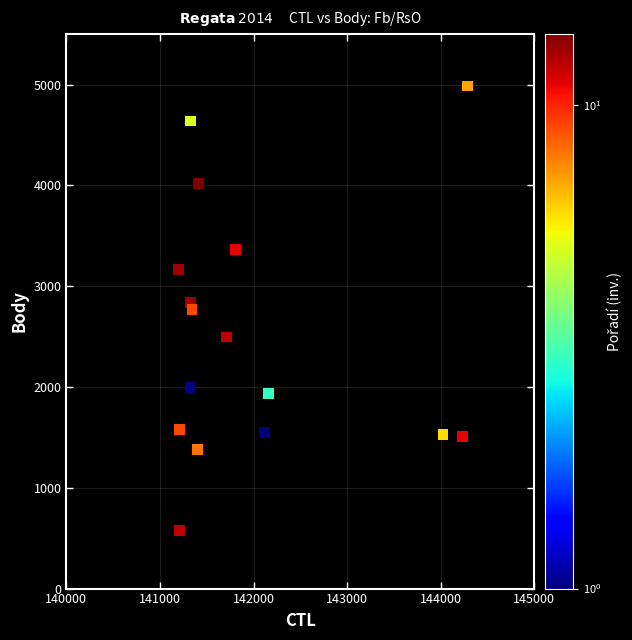

What is the range of Y values (max minus min)?

4408